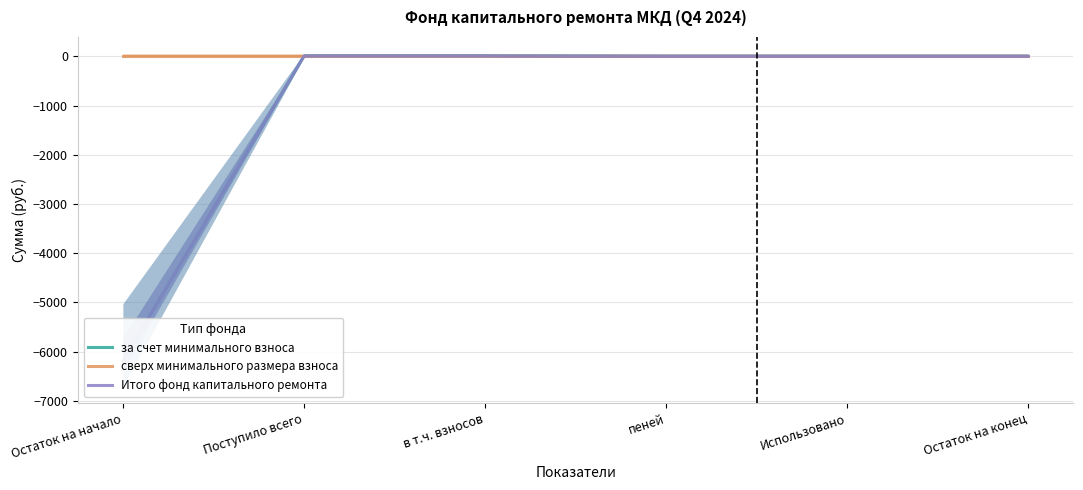

At how many categories does at least one series exceed -399?

6